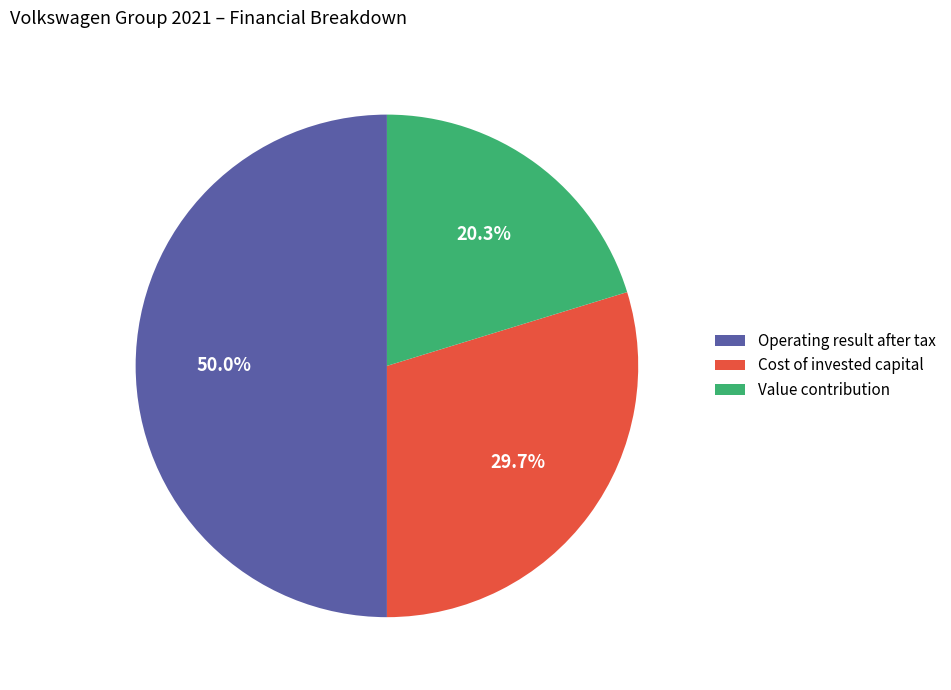

How many segments does this pie chart have?

3